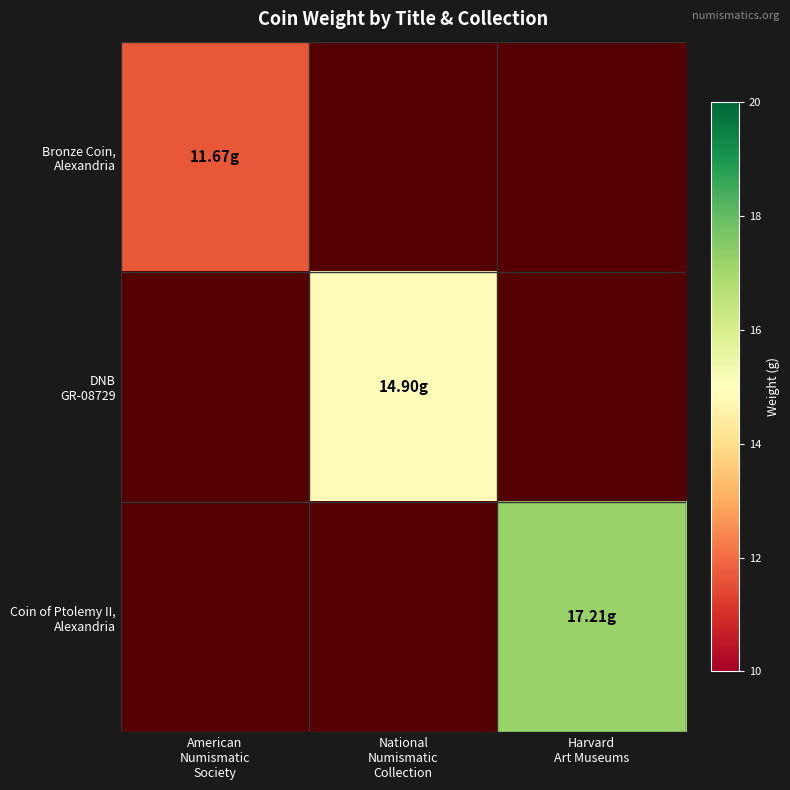

Is the value of Coin of Ptolemy II, Alexandria at National Numismatic Collection greater than the value of Bronze Coin, Alexandria at American Numismatic Society?

No